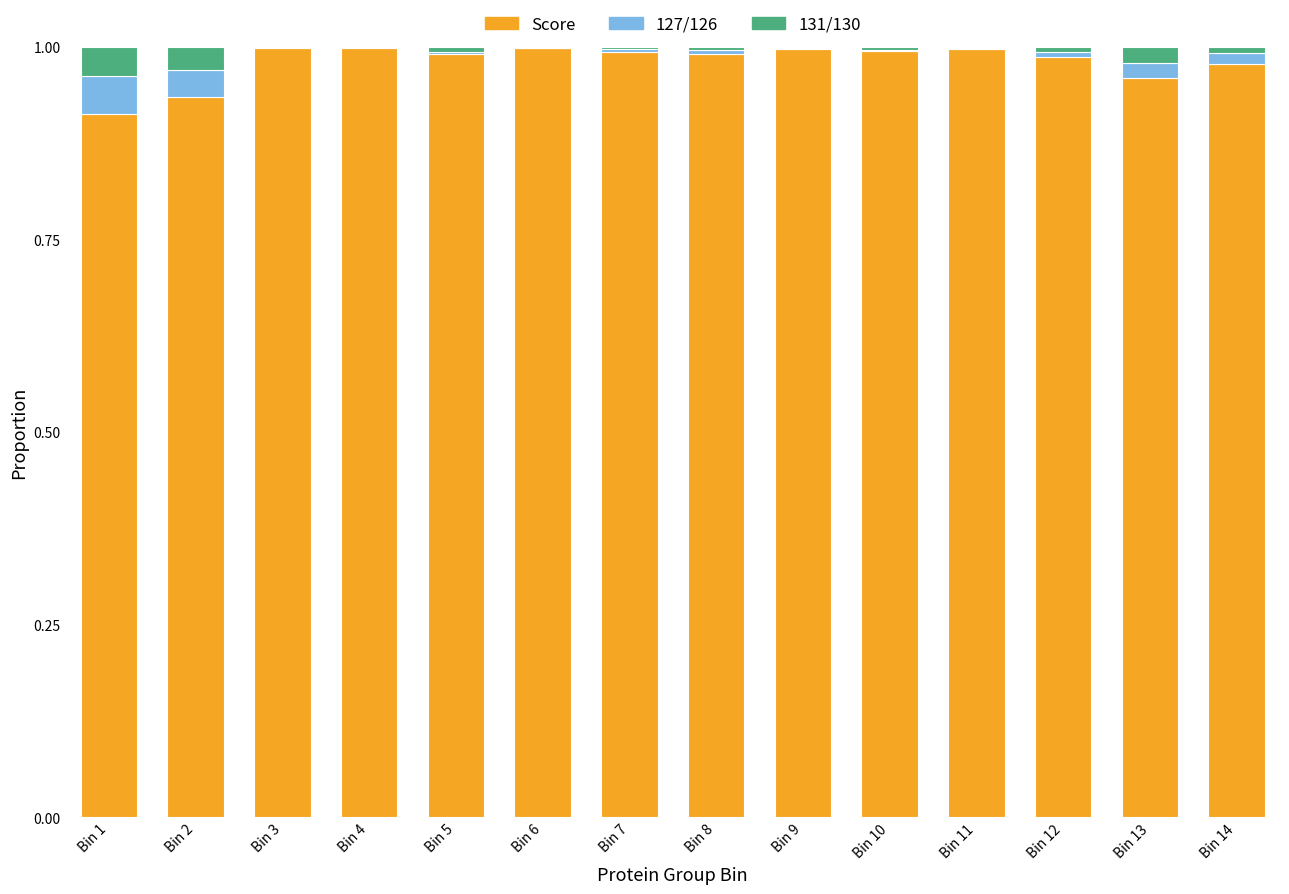

The value of Score at Bin 1 is 1.3. True or false?

False